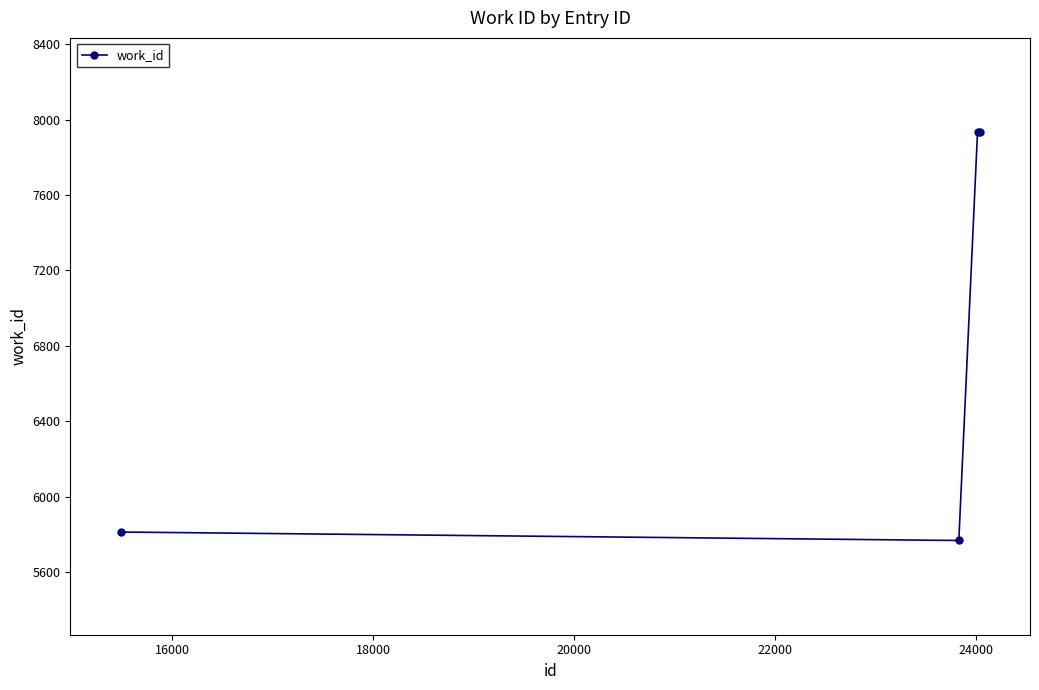

What is the difference between the maximum and second lowest values?

2122